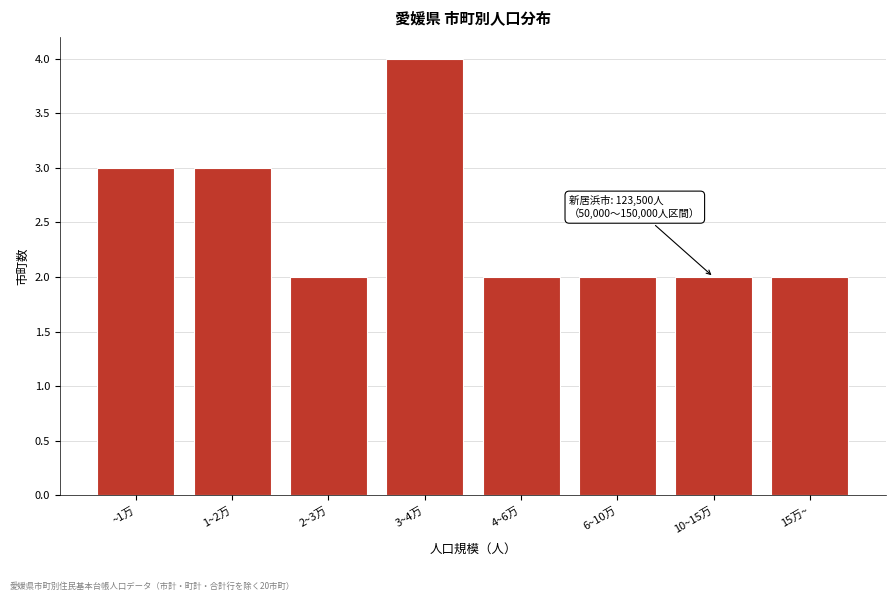

Reading left to right, list all the values displayed in this chart.

3	3	2	4	2	2	2	2